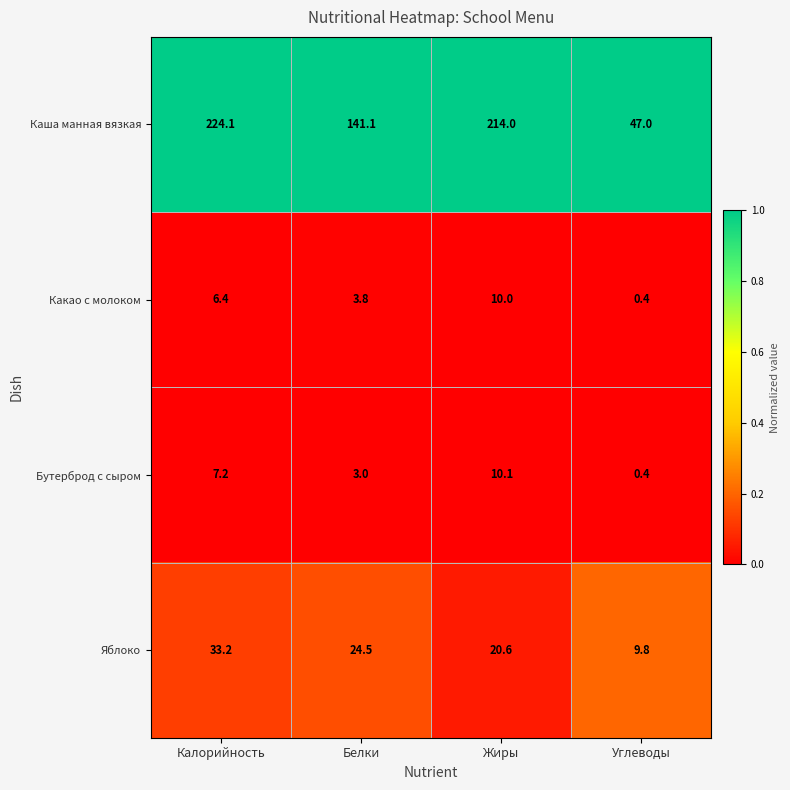

At which category is the sum across all series the highest?

Калорийность